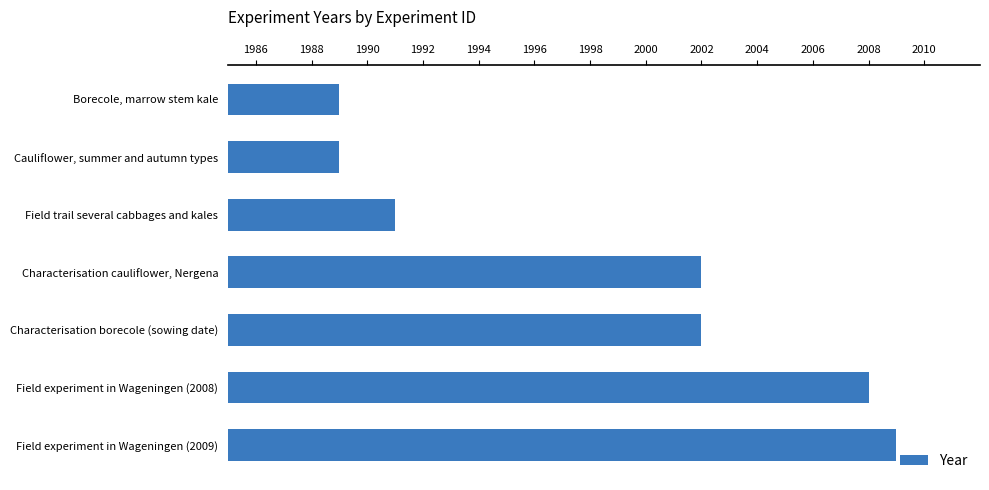

Does the chart contain stacked bars?

No